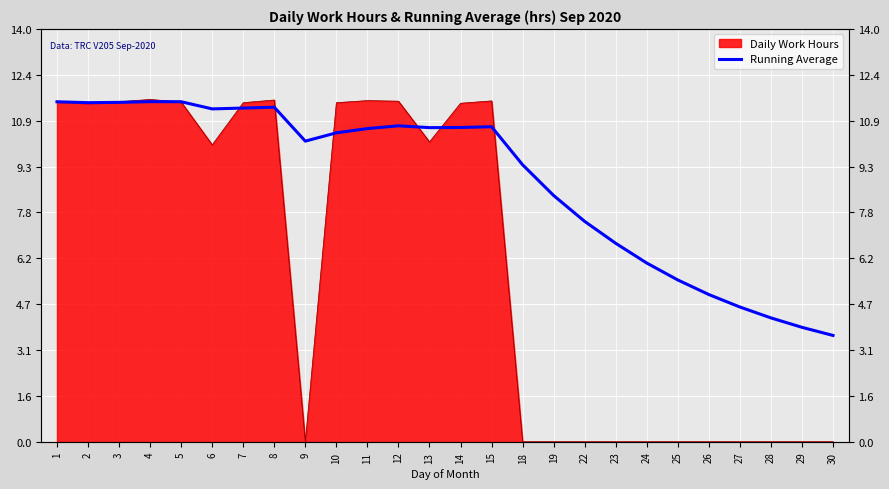

Is it true that the value at 27 is 4.6?

True